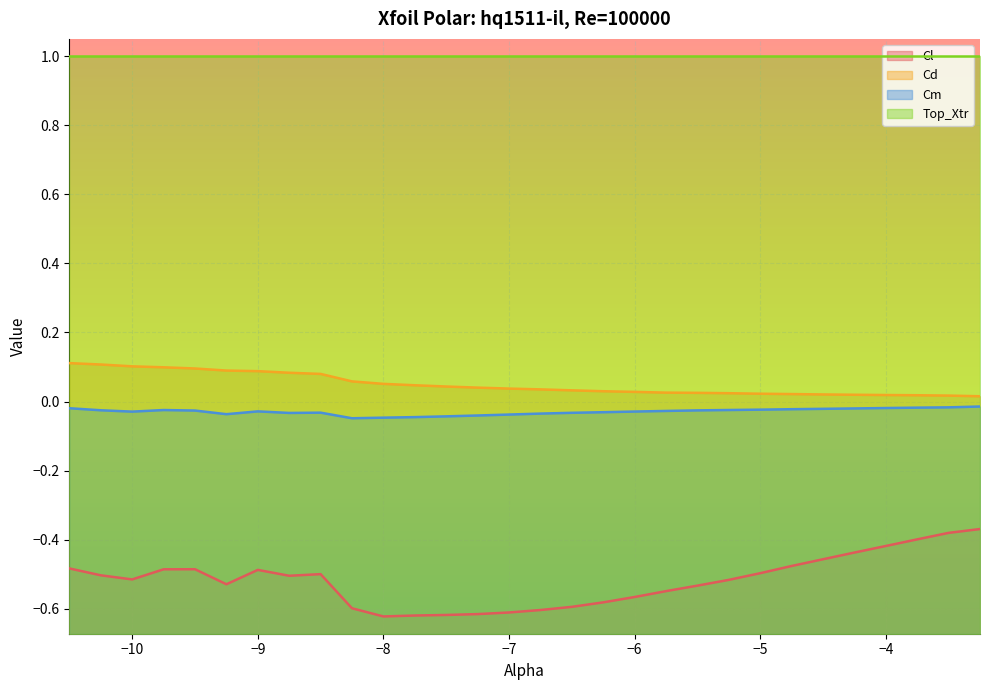

Which series has the largest range (max minus min)?

Cl